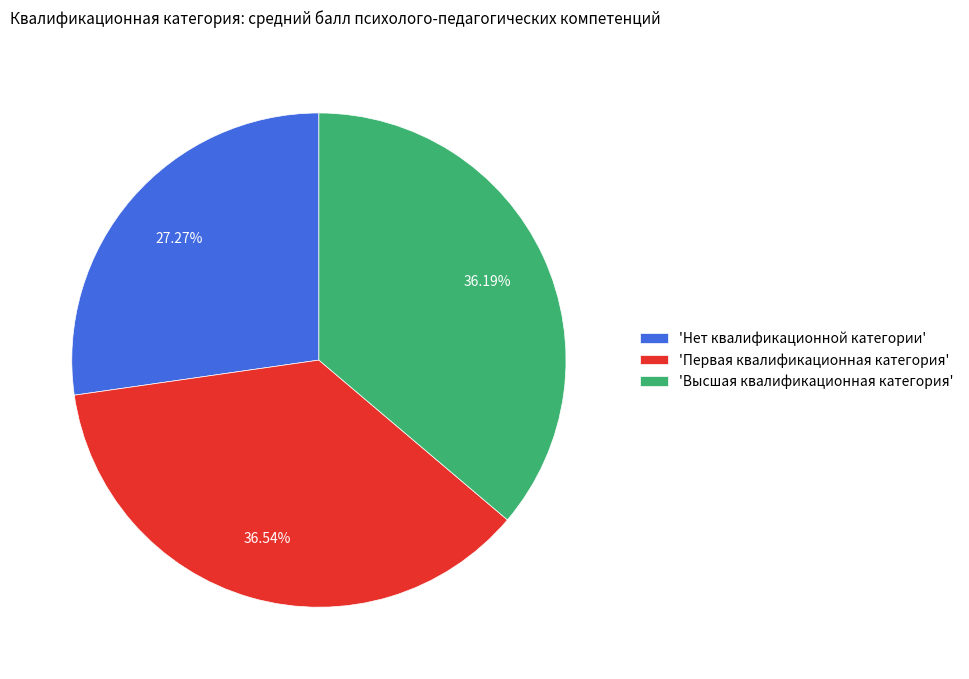

What is the ratio of the value at 'Нет квалификационной категории' to the value at 'Первая квалификационная категория'?

0.7